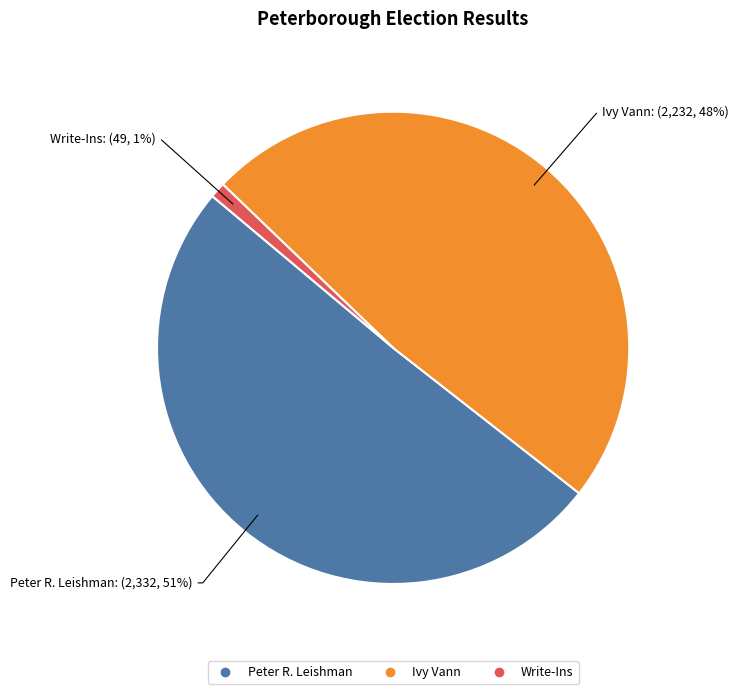

To the nearest percent, what is the difference between the Write-Ins and Ivy Vann slice percentages?

47%